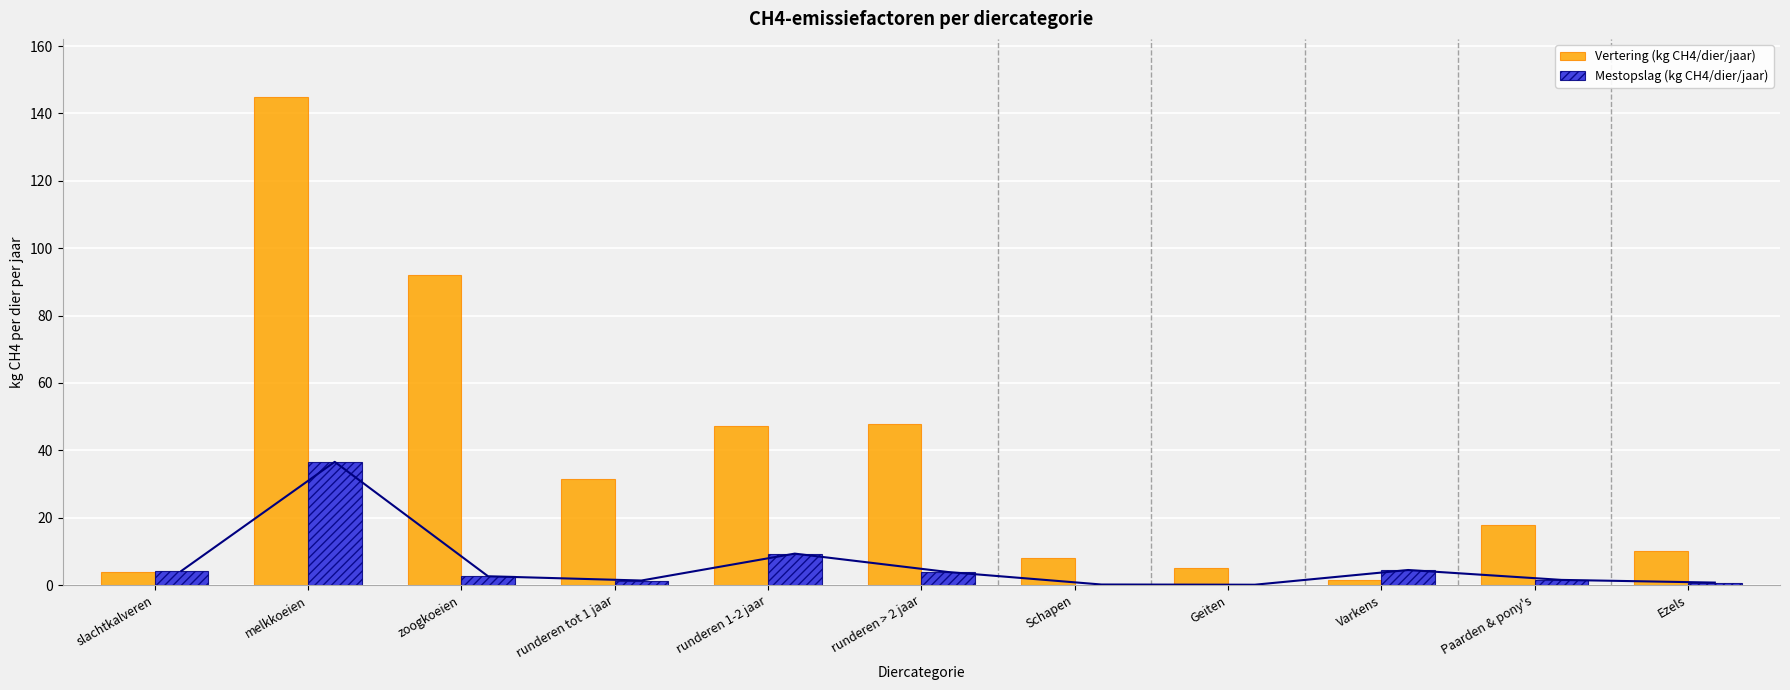

Is it true that Mestopslag (kg CH4/dier/jaar) equals 1.0 at slachtkalveren?

False